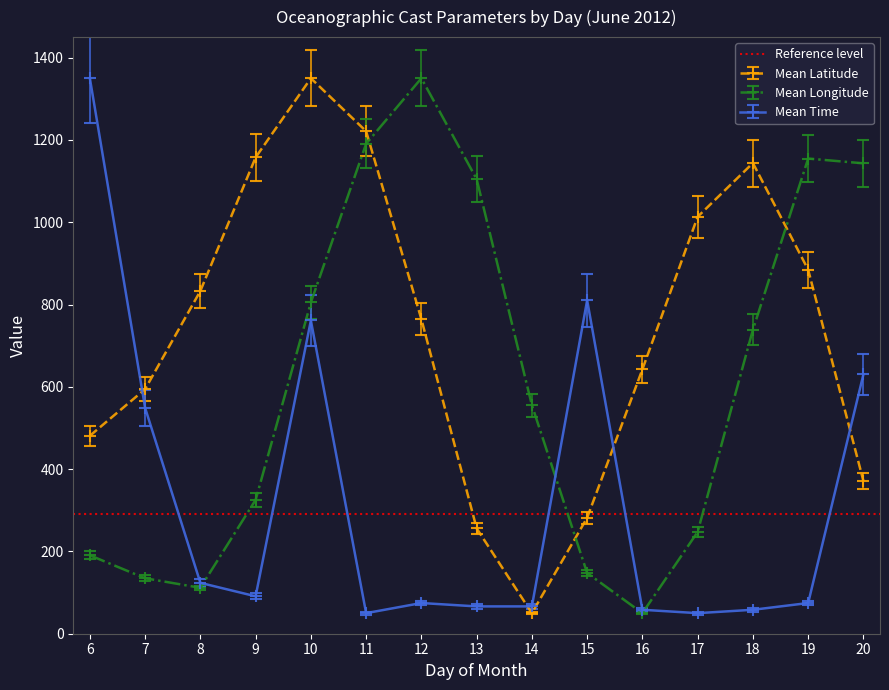

At which label does Mean Latitude first exceed 802?

8